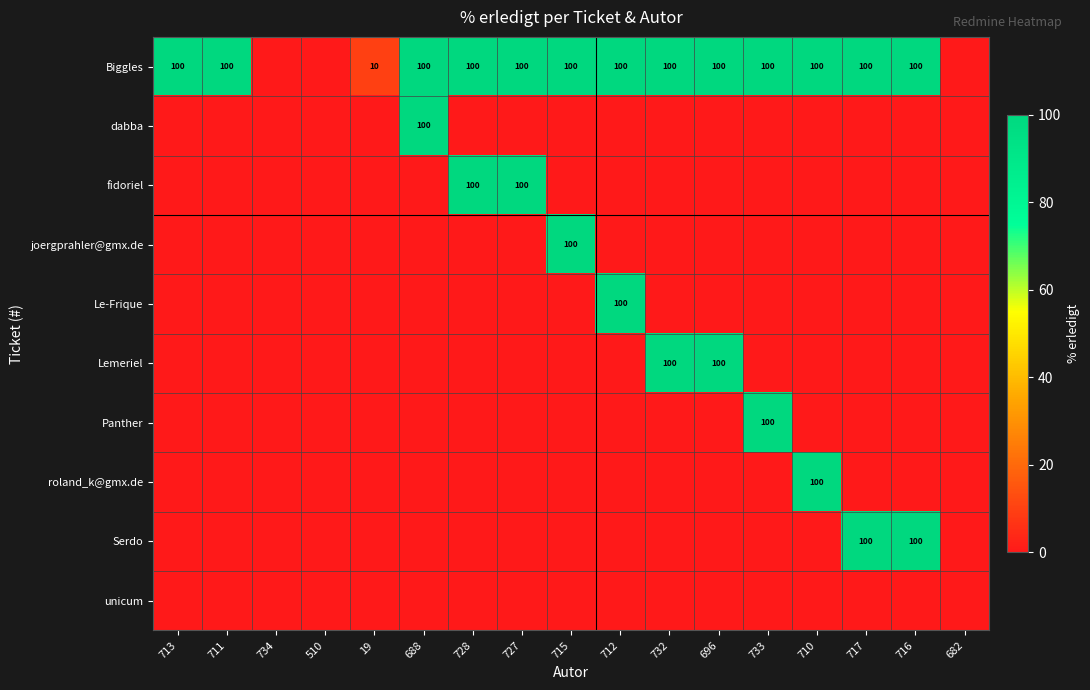

List the labels in order of Biggles value, smallest first.

734, 510, 682, 19, 713, 711, 688, 728, 727, 715, 712, 732, 696, 733, 710, 717, 716